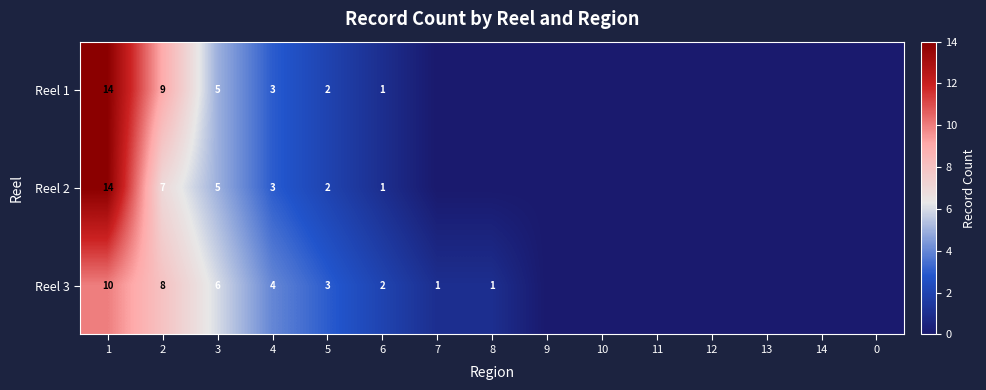

True or false: Reel 1 has a value of 9 at 1.

False